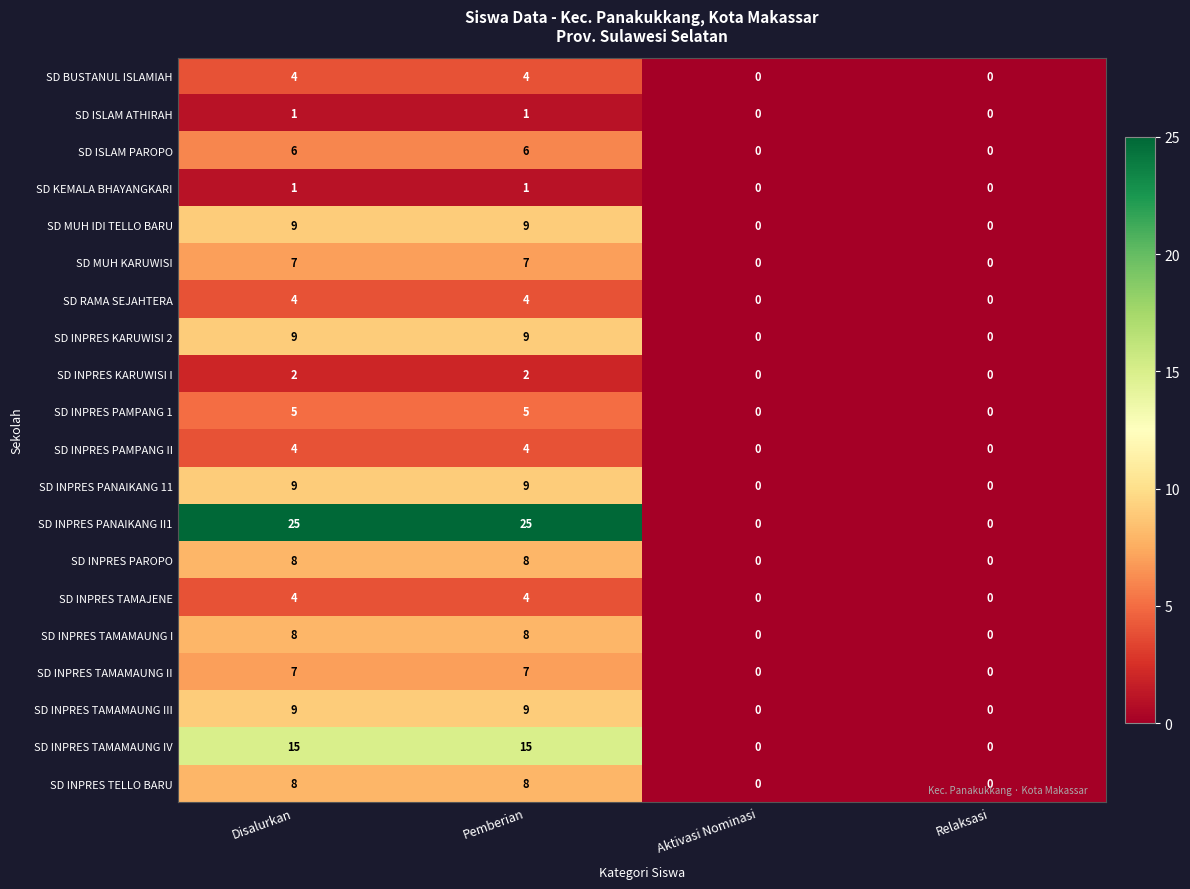

What is the spread (max minus min) of values at Pemberian?

24